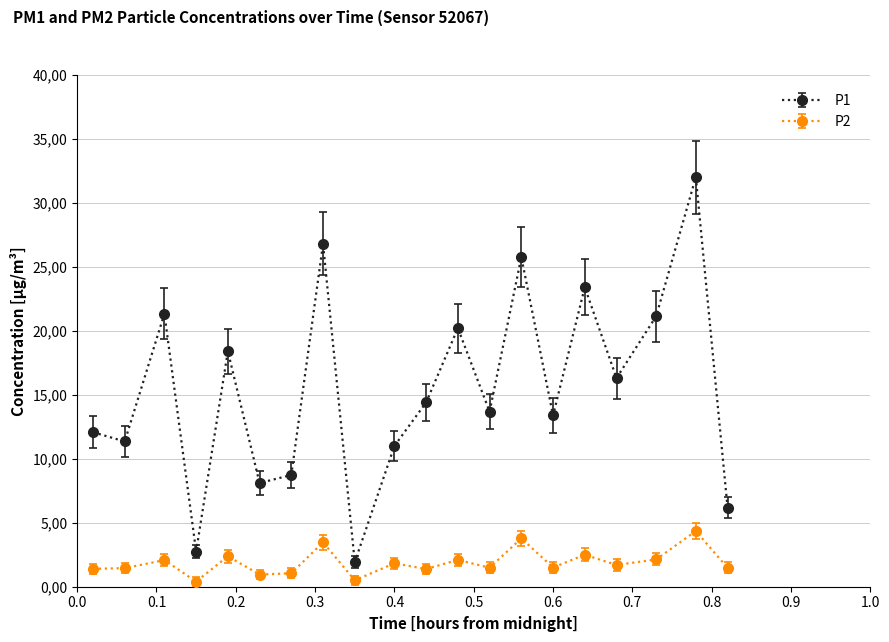

At which category does P1 reach its first local peak?

0.1